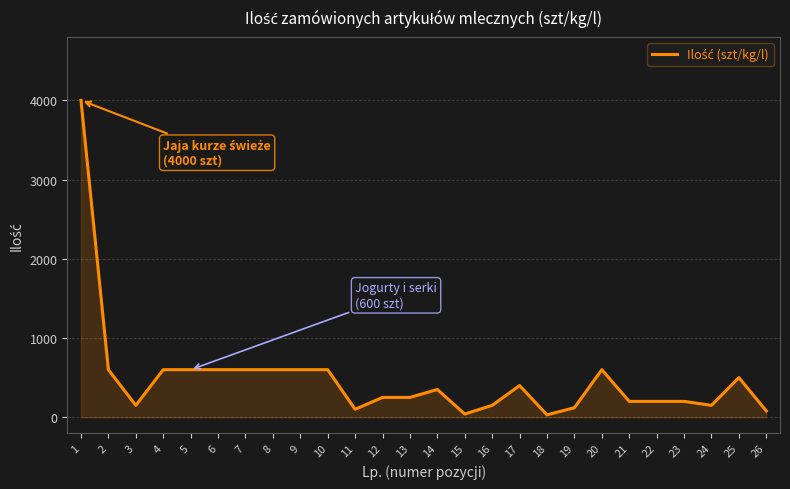

The value at 17 is 400. True or false?

True